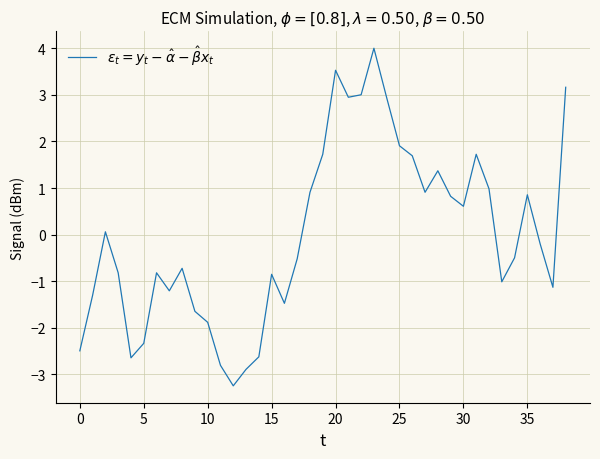

What is the maximum value shown in the chart?

4.0